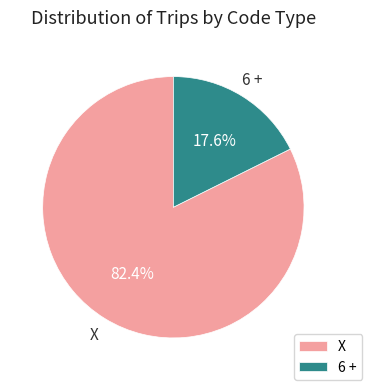

The X slice represents 82% of the pie. True or false?

True